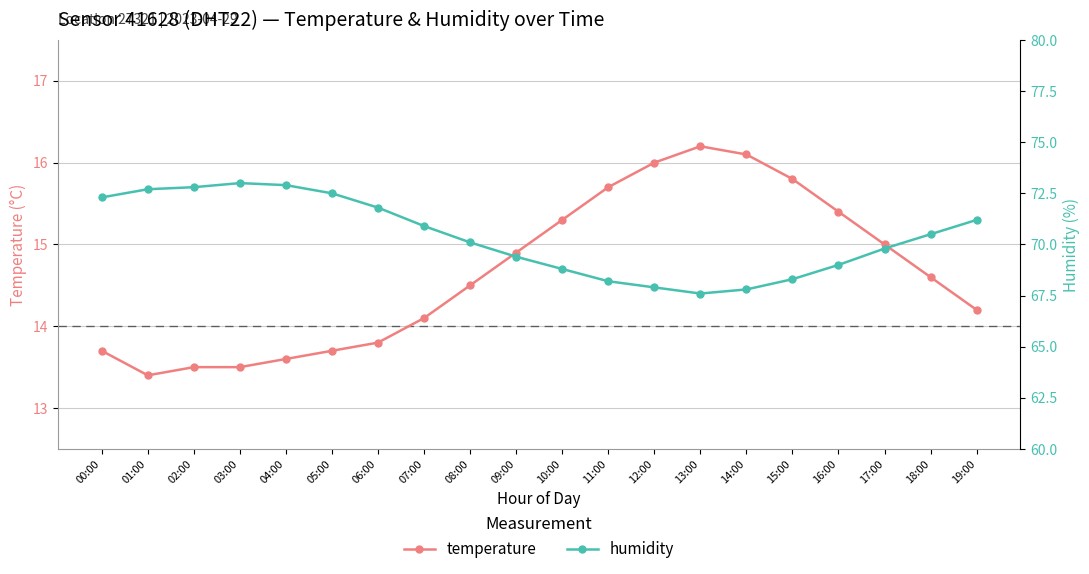

Is the value of humidity at 14:00 greater than the value of temperature at 04:00?

Yes